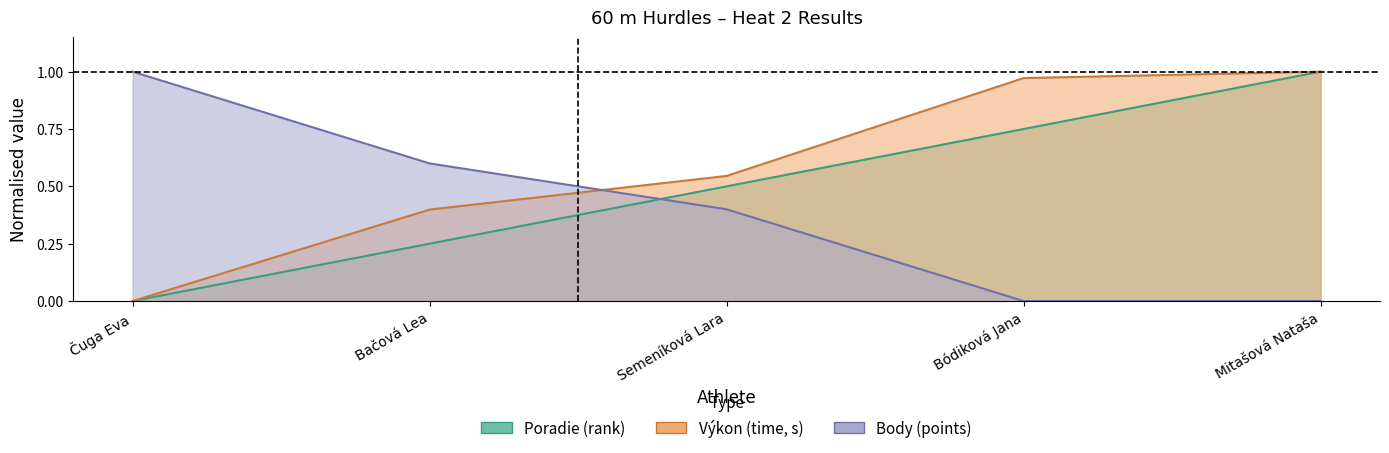

Rank the categories by Poradie value from lowest to highest.

Čuga Eva, Bačová Lea, Semeníková Lara, Bódiková Jana, Mitašová Nataša